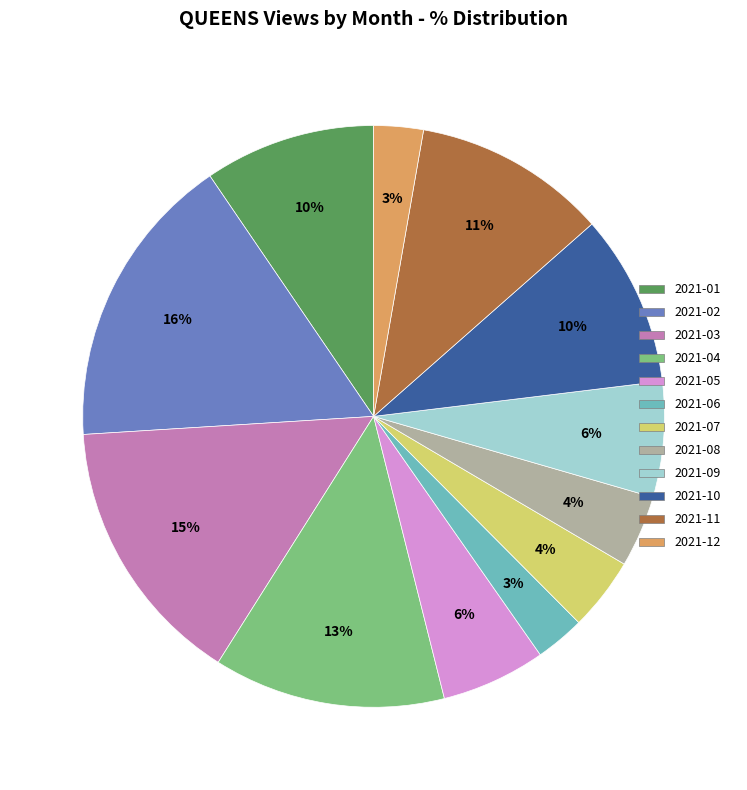

True or false: 2021-07 accounts for 12% of the total.

False